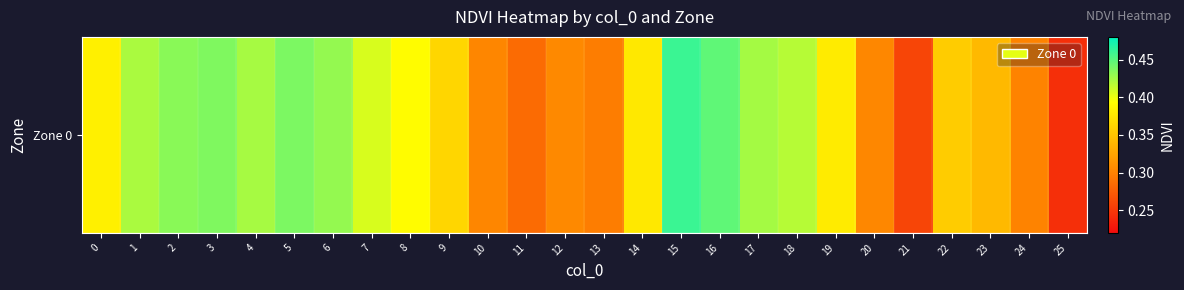

How many values are between 0 and 1?

26